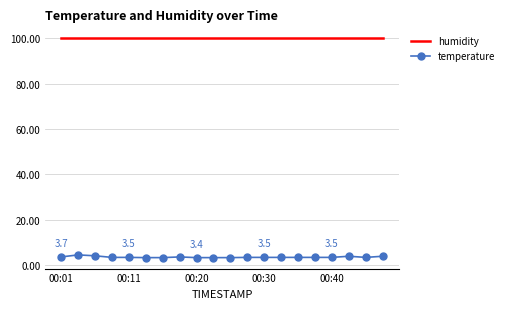

List the series in order of their peak value, lowest first.

temperature, humidity